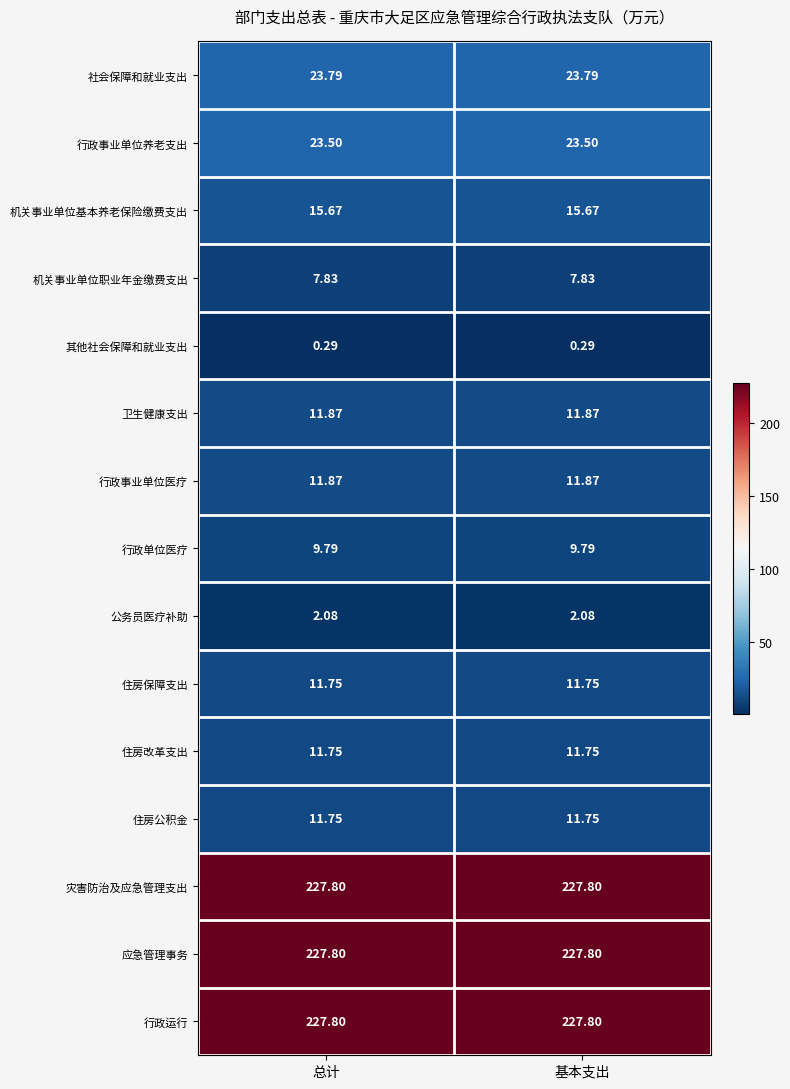

How many series are shown in this chart?

15